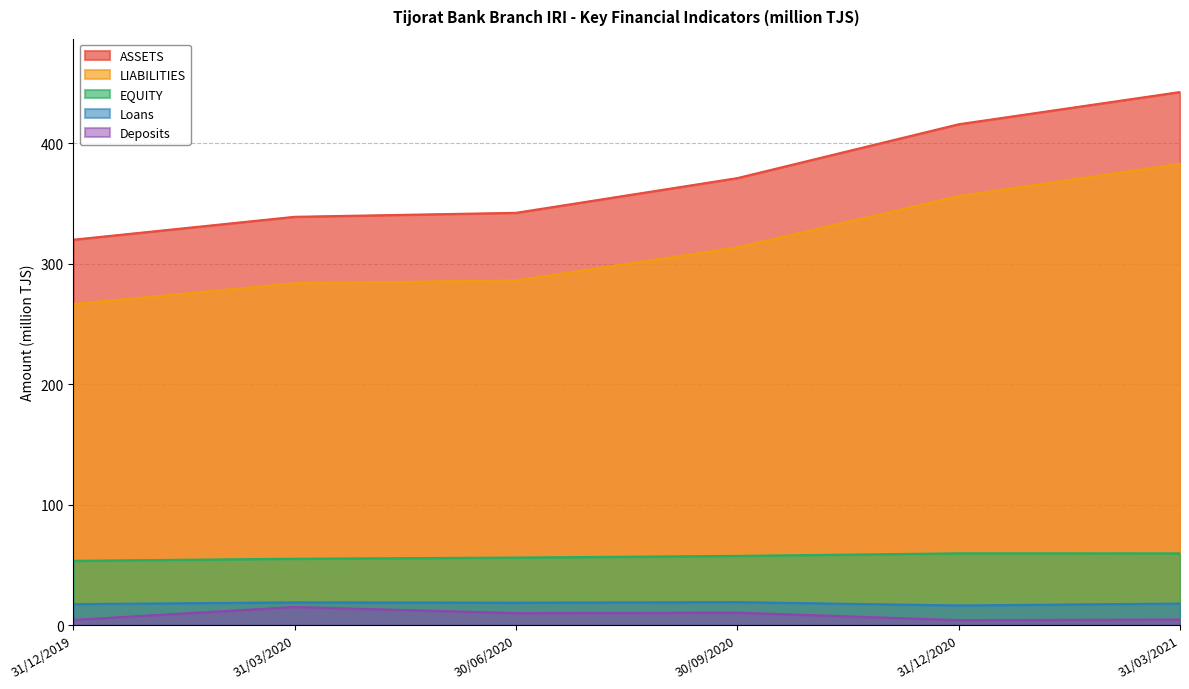

True or false: ASSETS and LIABILITIES cross at least once.

False